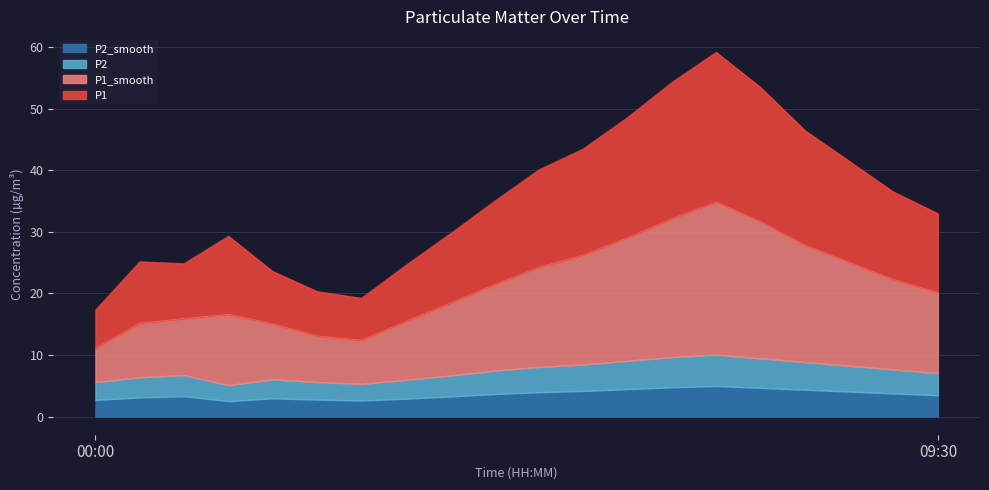

What is the label of the 10th point from the right?

05:00